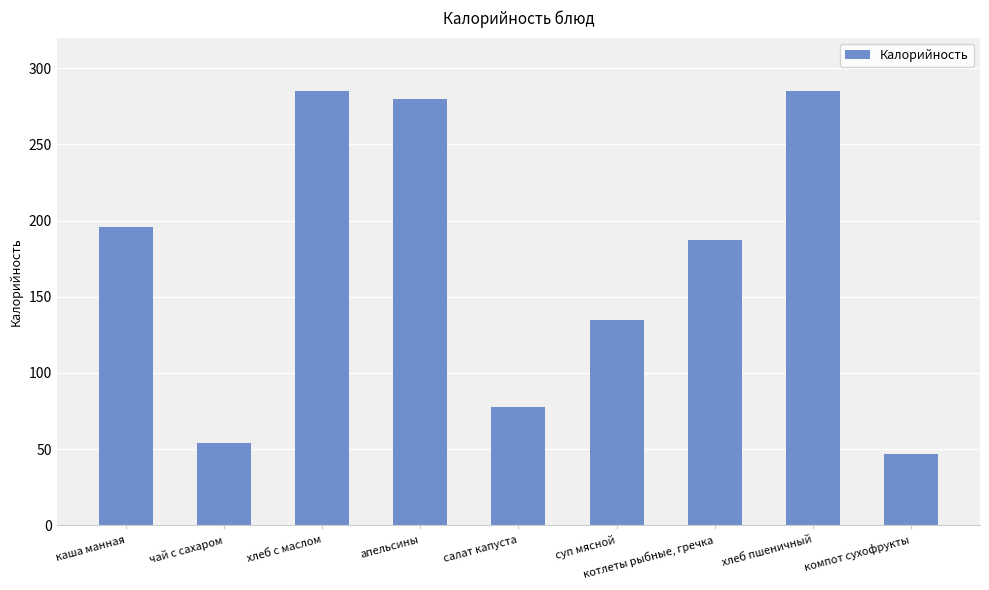

Reading left to right, what are all the values shown in this chart?

каша манная=196.0	чай с сахаром=53.9	хлеб с маслом=285.0	апельсины=280.0	салат капуста=78.0	суп мясной=135.0	котлеты рыбные, гречка=187.0	хлеб пшеничный=285.0	компот сухофрукты=47.0